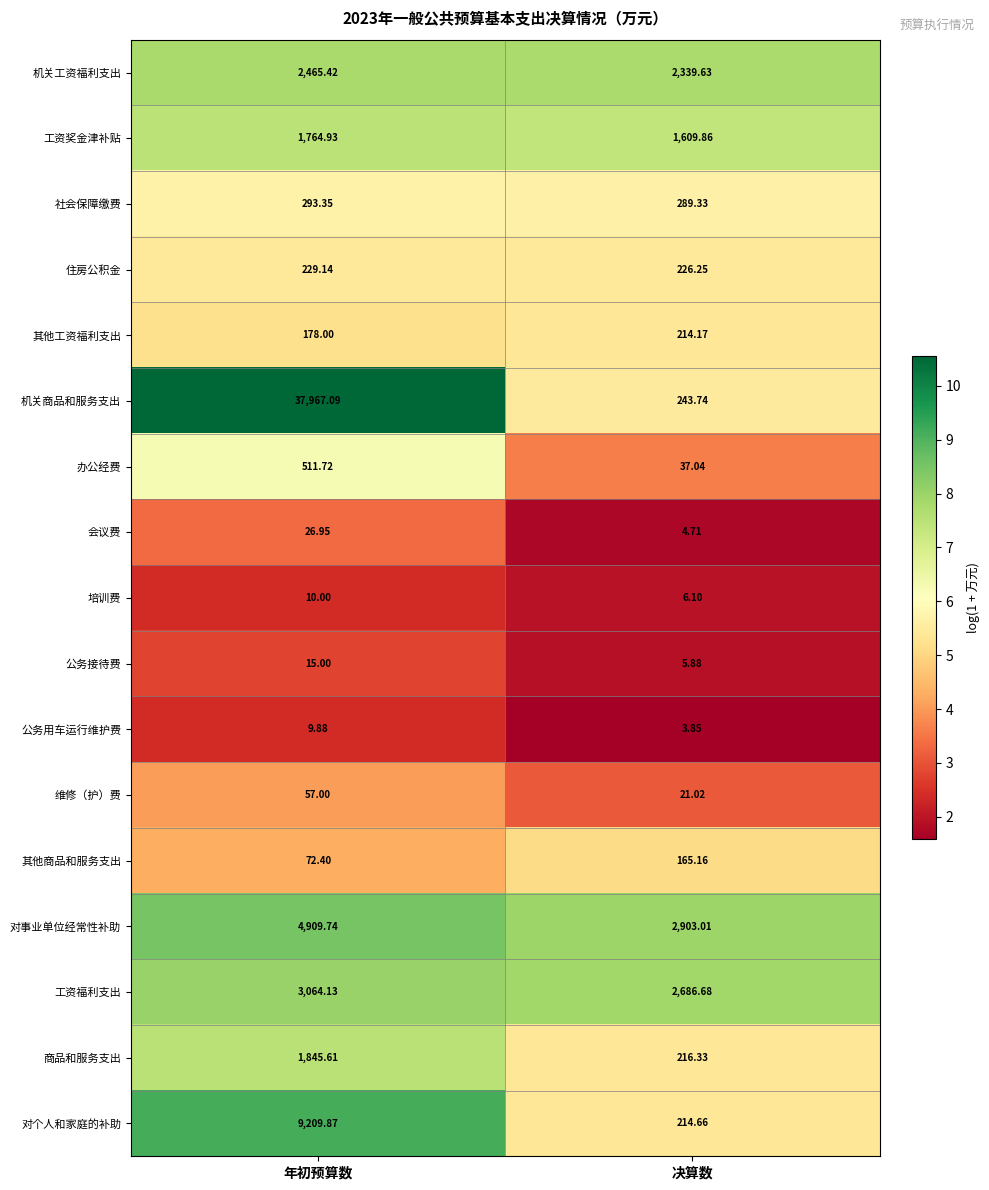

Is the value of 其他工资福利支出 at 年初预算数 greater than the value of 培训费 at 决算数?

Yes